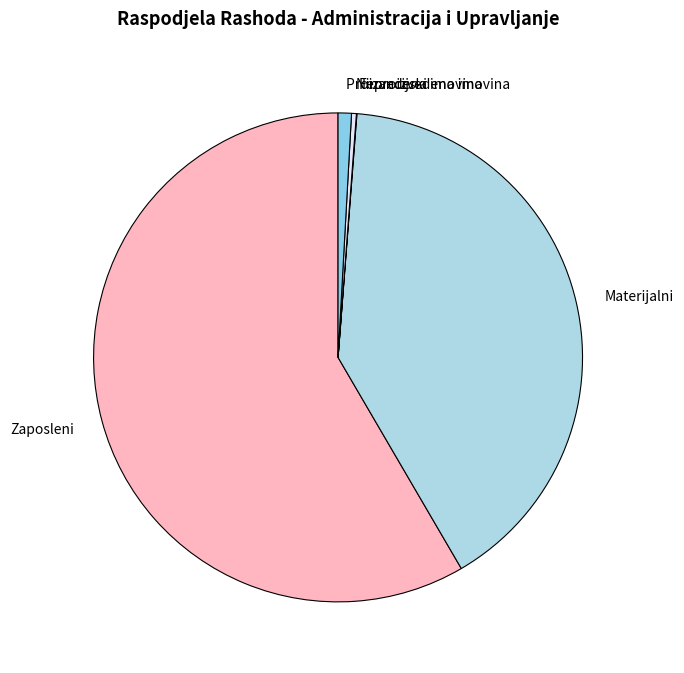

Between Proizvedena imovina and Zaposleni, which is larger?

Zaposleni